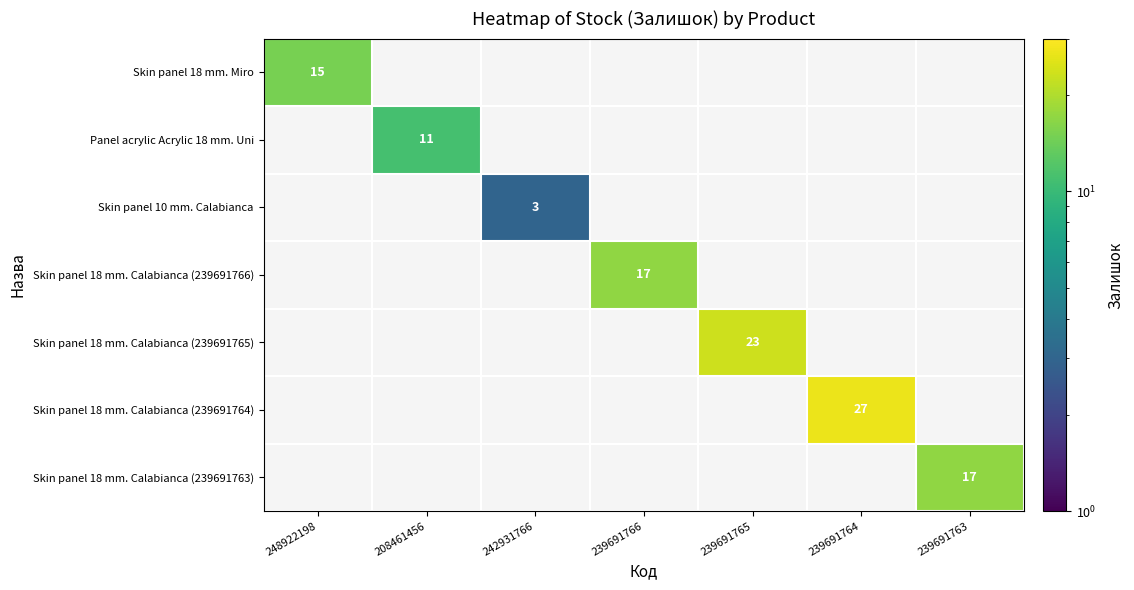

The value of Panel acrylic Acrylic 18 mm. Uni at 208461456 is 4. True or false?

False